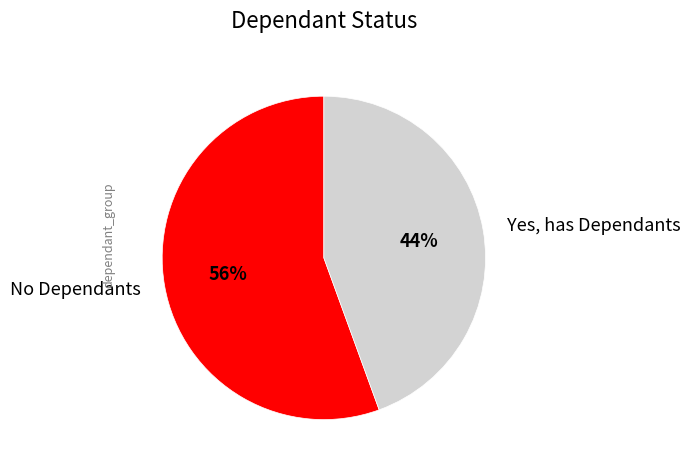

Combined, do Yes, has Dependants and No Dependants account for over 50%?

Yes